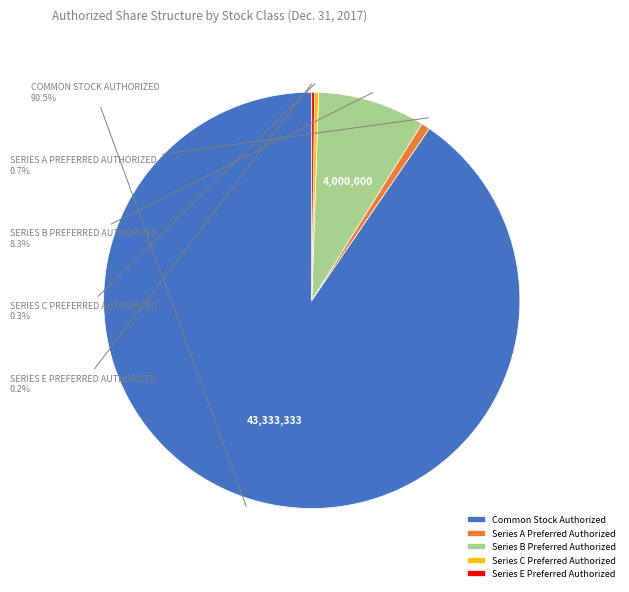

Does any single category account for the majority?

Yes